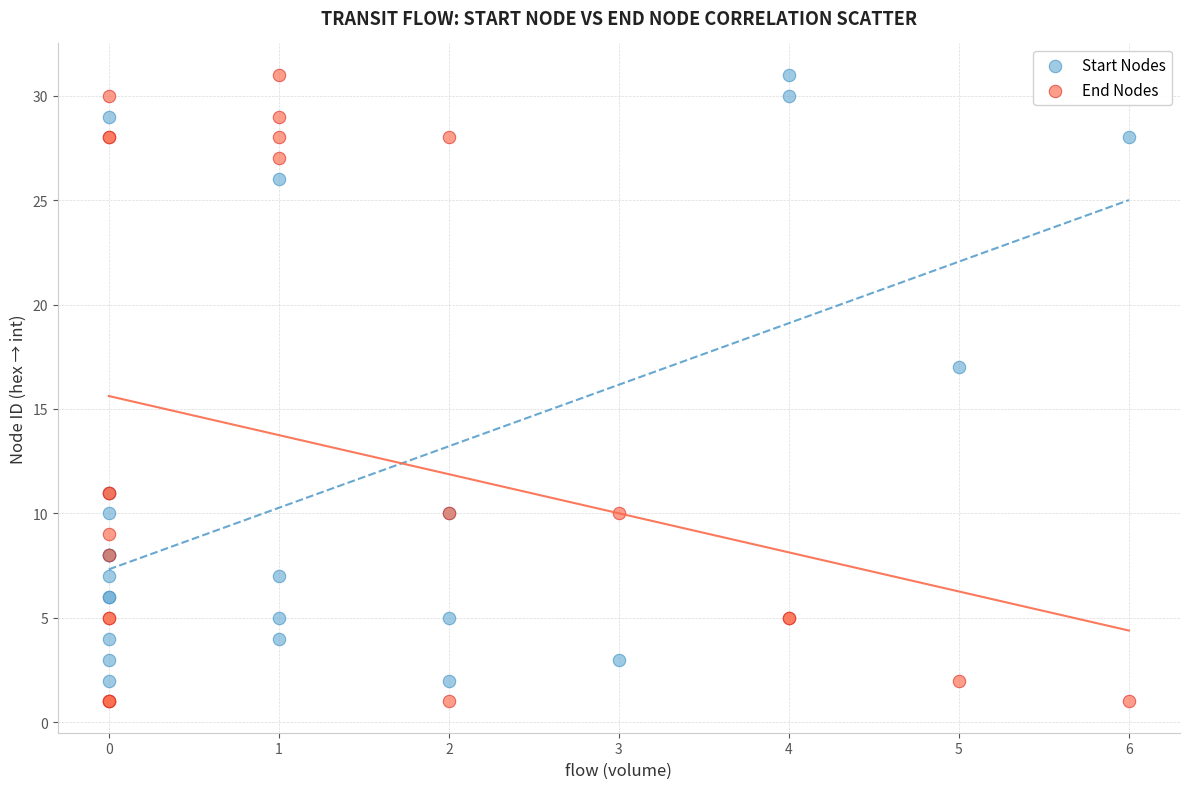

In the Start Nodes series, what Y value is closest to 16?

17